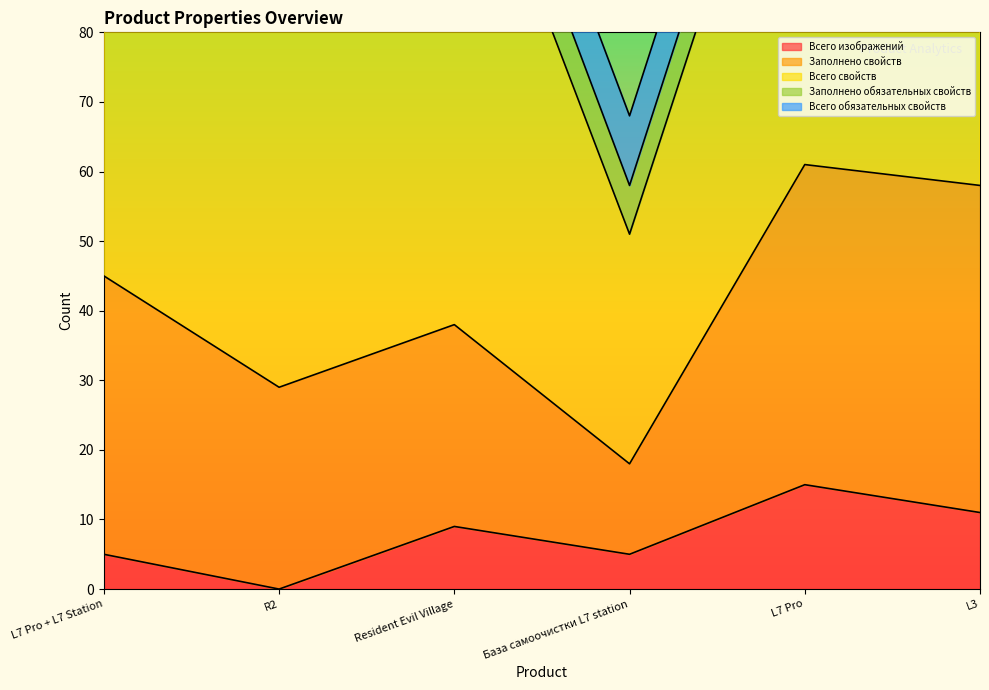

What value does the Всего обязательных свойств series have at L3?

10